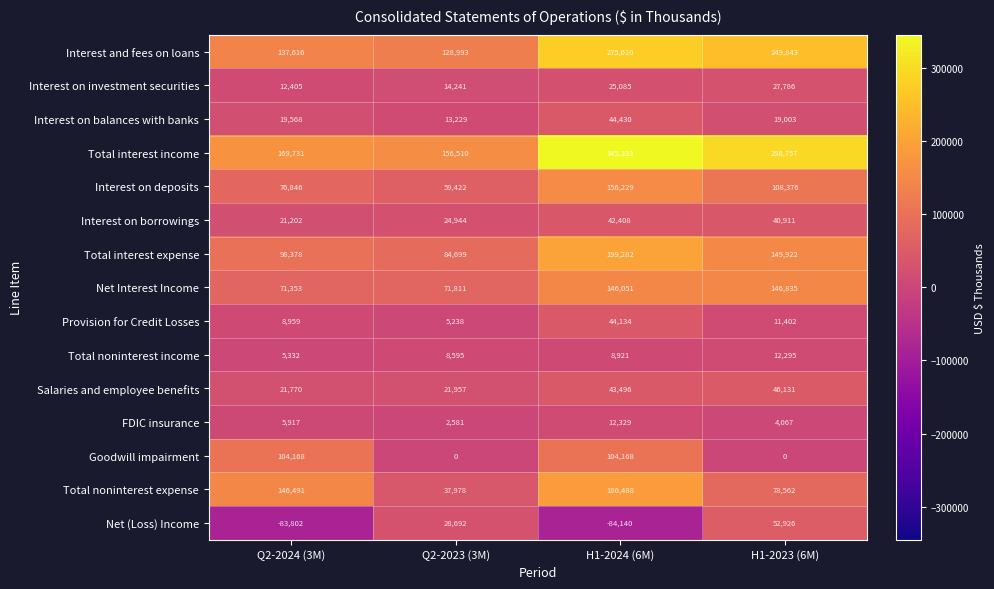

Which series has the largest range (max minus min)?

Total interest income